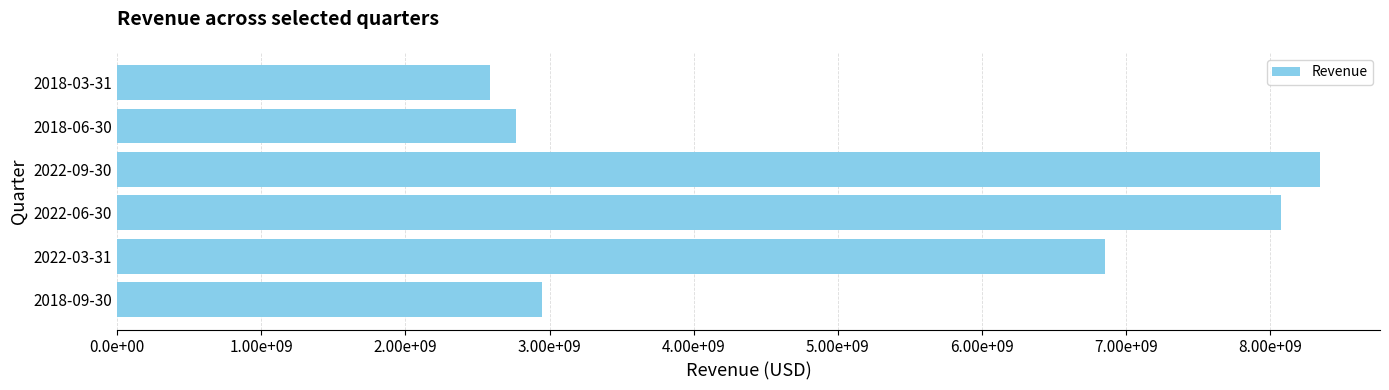

Are the bars horizontal?

Yes